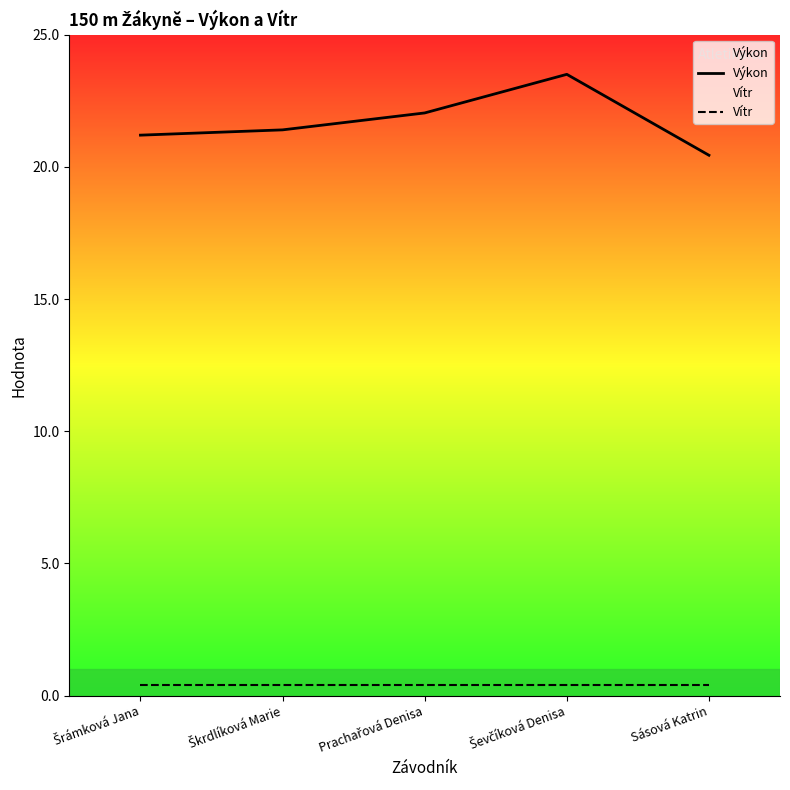

What is the total value across all series at Škrdlíková Marie?

21.8